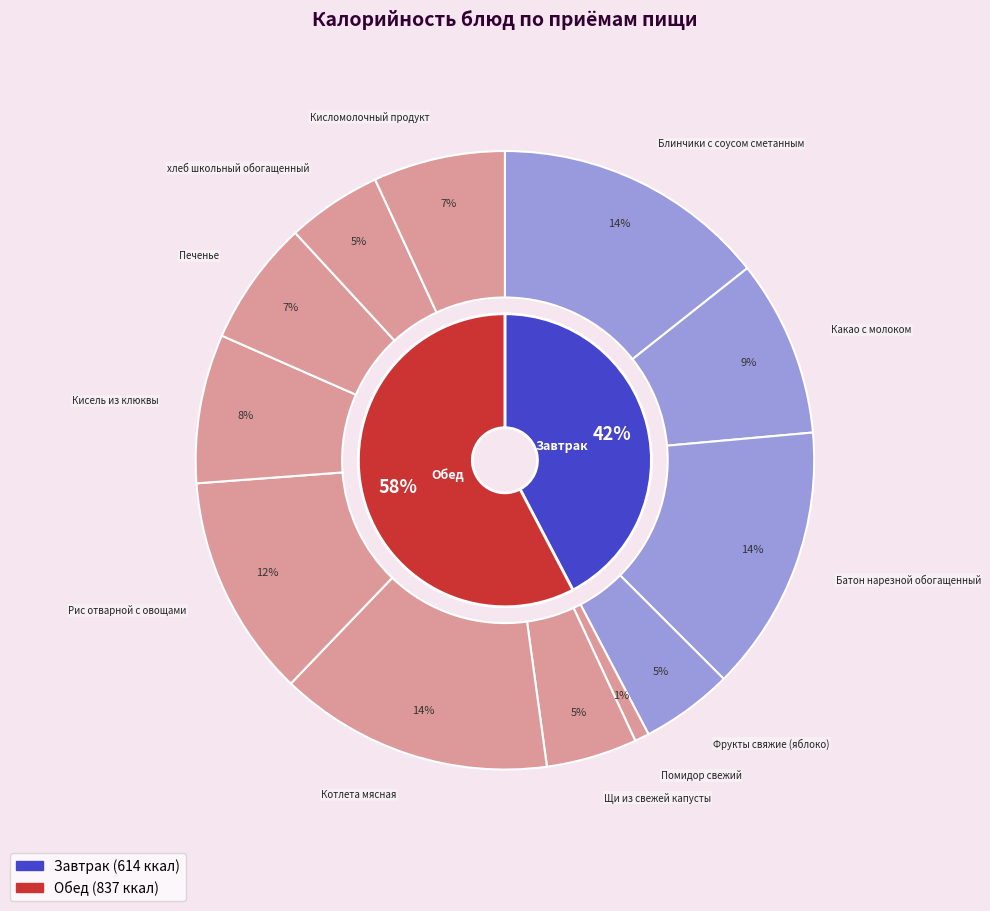

True or false: Кисель из клюквы accounts for 1% of the total.

False